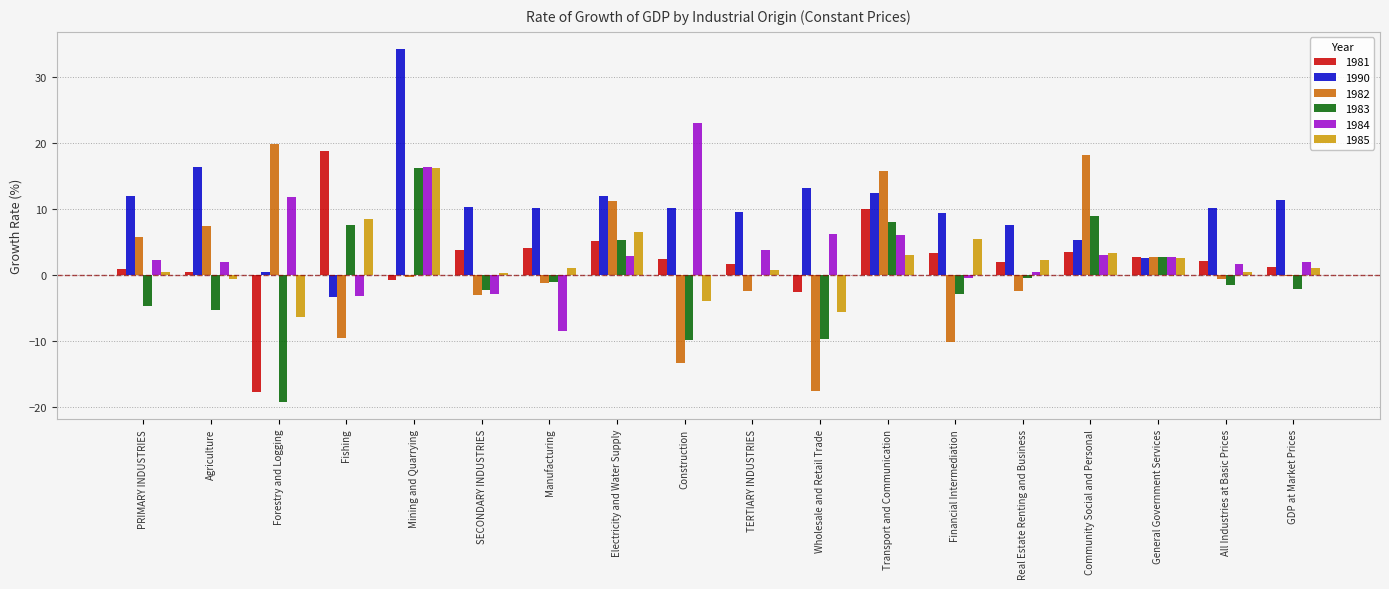

The 1985 series shows 0.7 at TERTIARY INDUSTRIES. True or false?

True